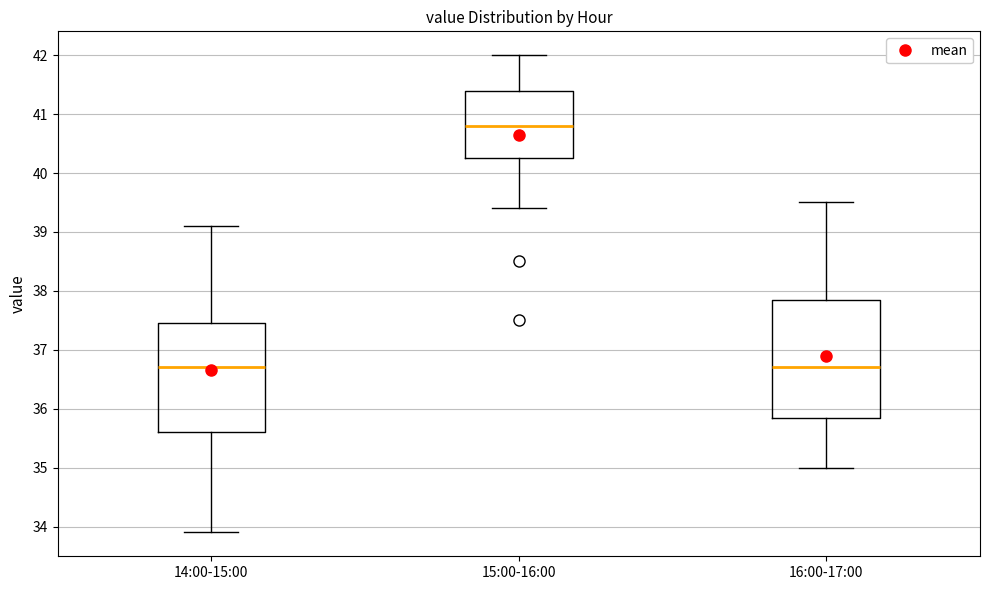

Reading left to right, read every box against the y-axis: the position of its median line, the range the box covers, and the ends of its whiskers. The values are not printed on the chart, so give them approximately, as read against the axis.

14:00-15:00: median 36.7, box 35.6 to 37.5, whiskers 33.9 to 39.1
15:00-16:00: median 40.8, box 40.3 to 41.4, whiskers 39.4 to 42.0
16:00-17:00: median 36.7, box 35.9 to 37.9, whiskers 35.0 to 39.5